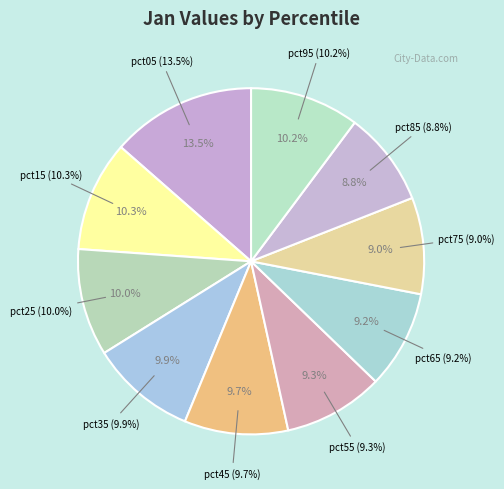

How many segments does this pie chart have?

10